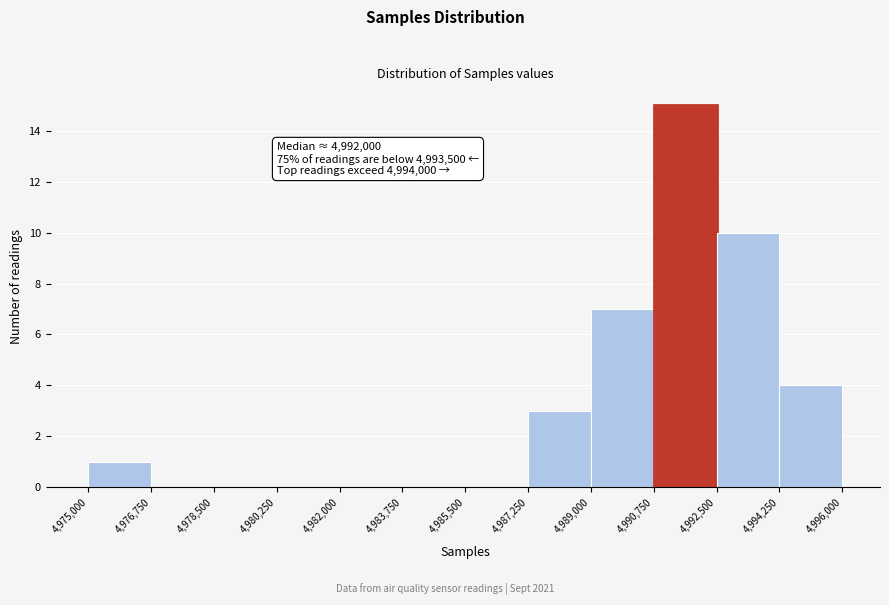

Over which range of the x-axis is the bar tallest?

4,990,750 to 4,992,500